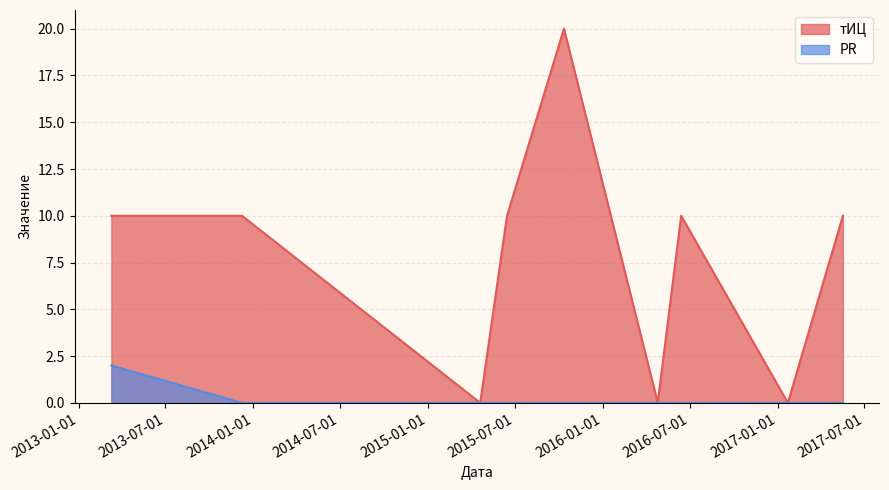

How many interior local valleys does the тИЦ series have?

3